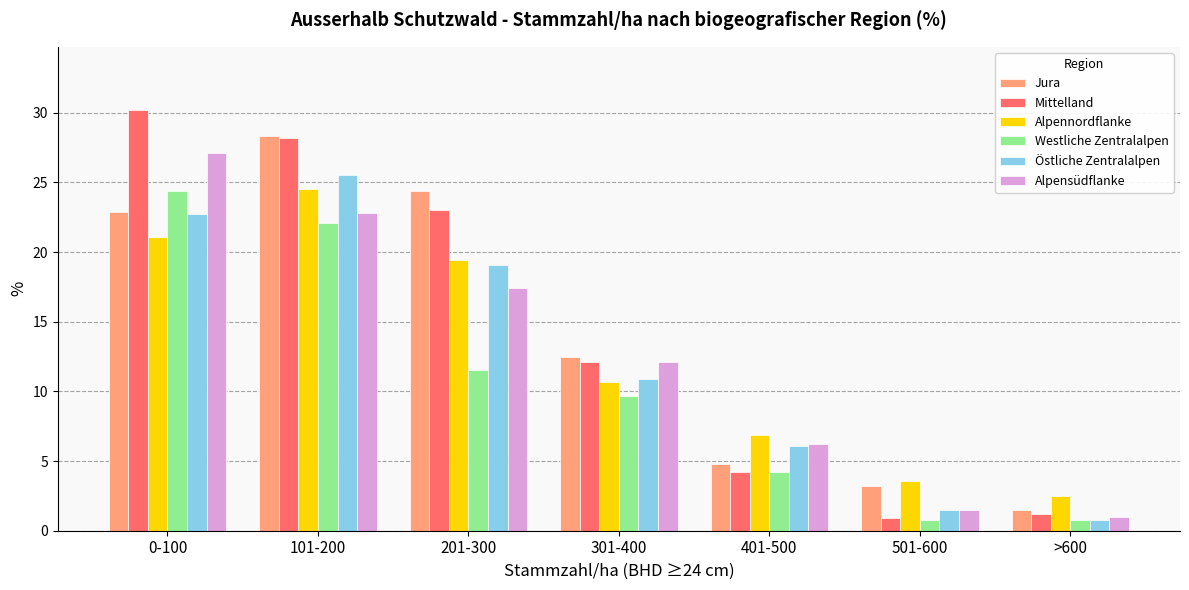

At which label is Alpennordflanke closest to 13?

301-400